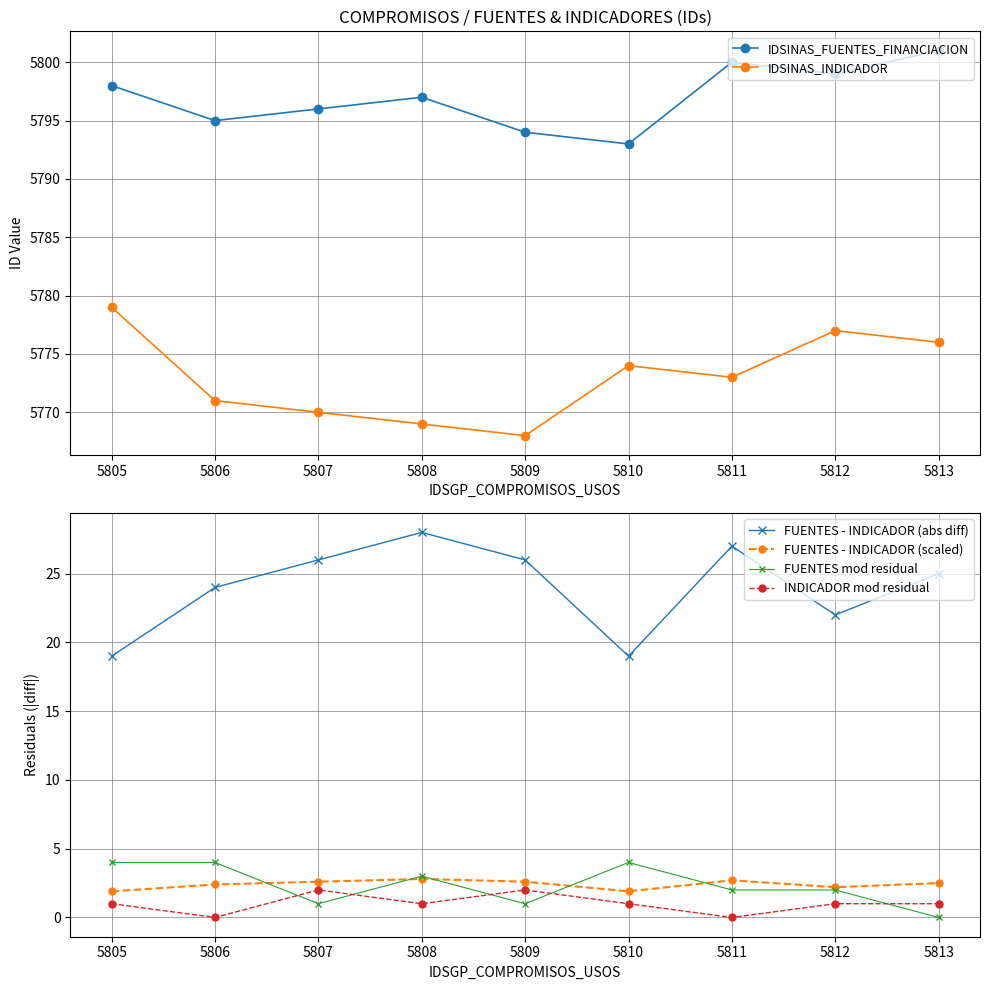

What is the value of the IDSINAS_FUENTES_FINANCIACION point at the 7th from the left?

5800